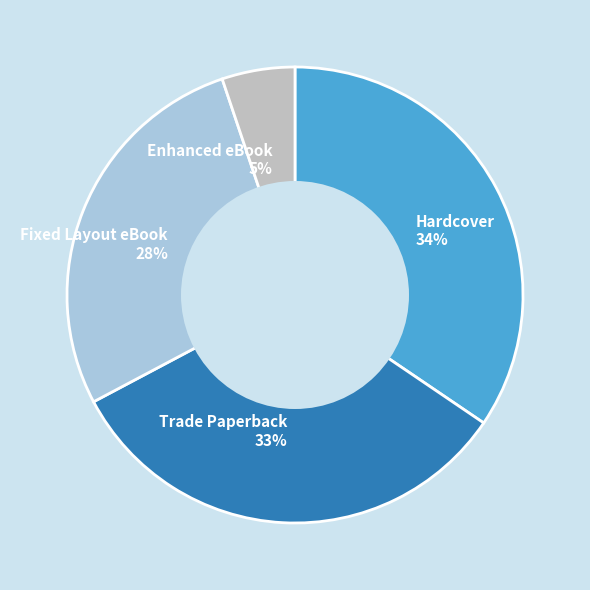

To the nearest percent, what percentage of the pie is Fixed Layout eBook?

28%